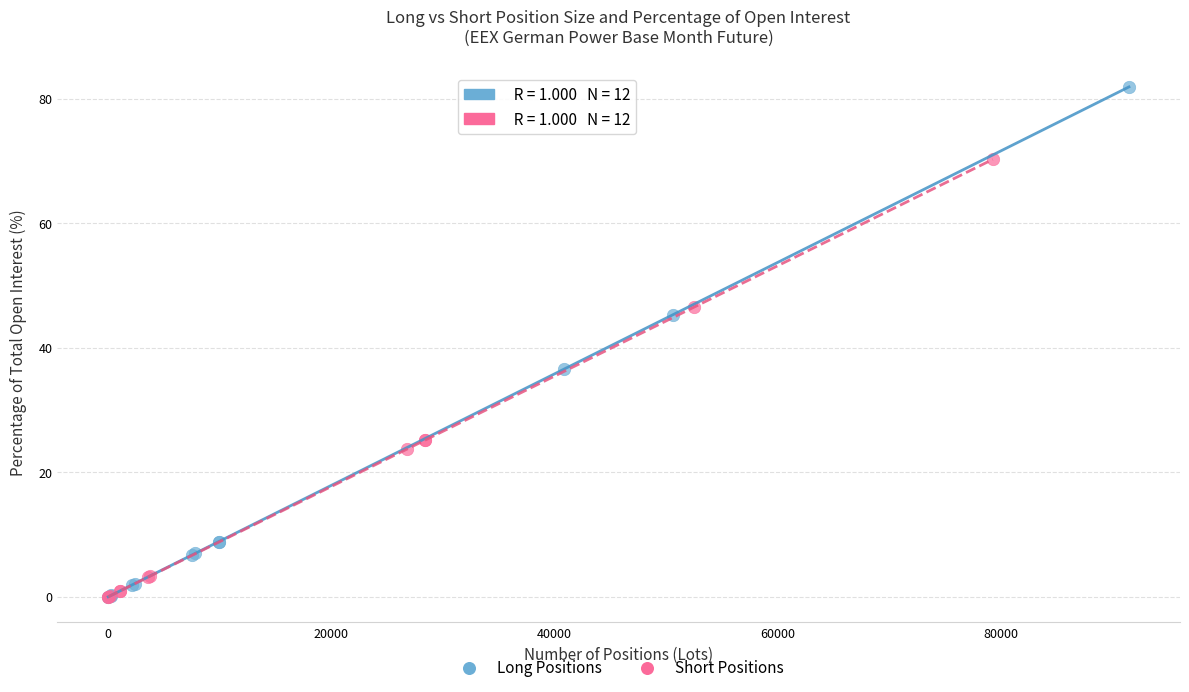

What are all the series names shown in the legend?

Long Positions, Short Positions